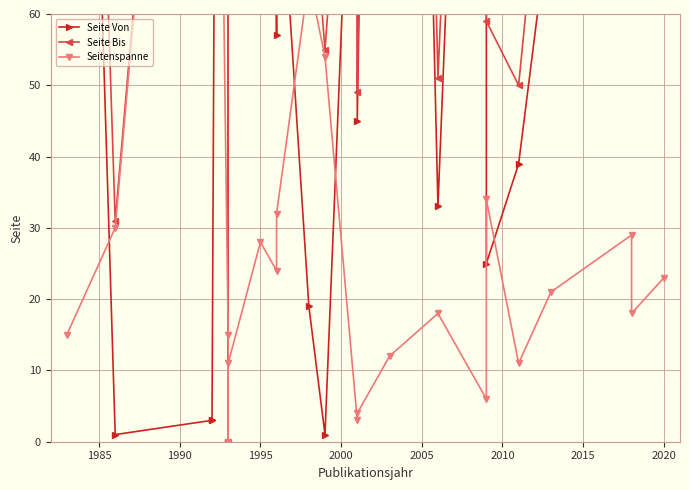

How many interior local valleys does the Seitenspanne series have?

6